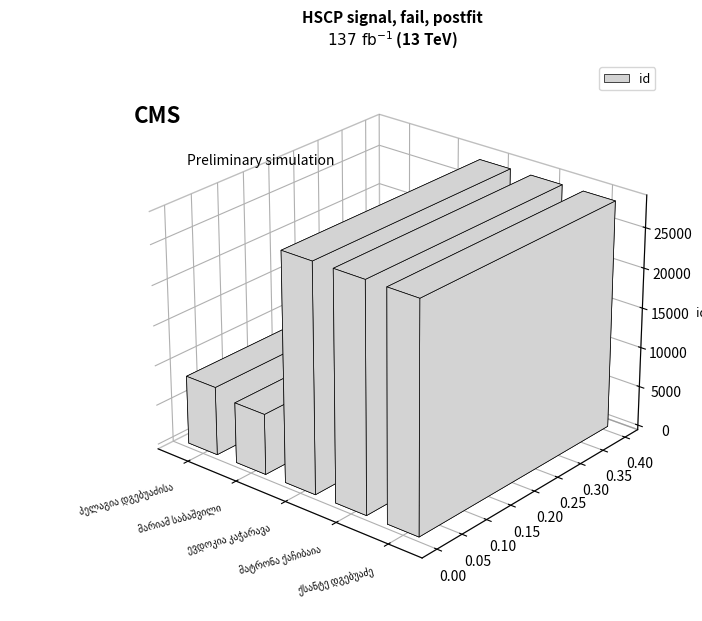

At which label is the value closest to 17986?

პელაგია დგებუაძისა